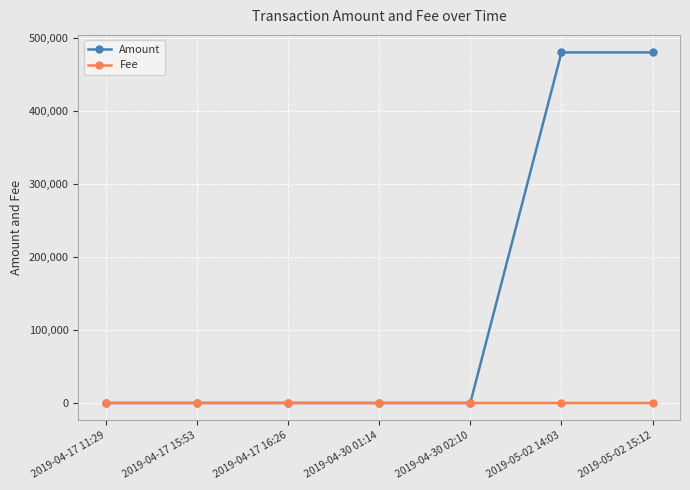

List the series in order of their peak value, lowest first.

Fee, Amount